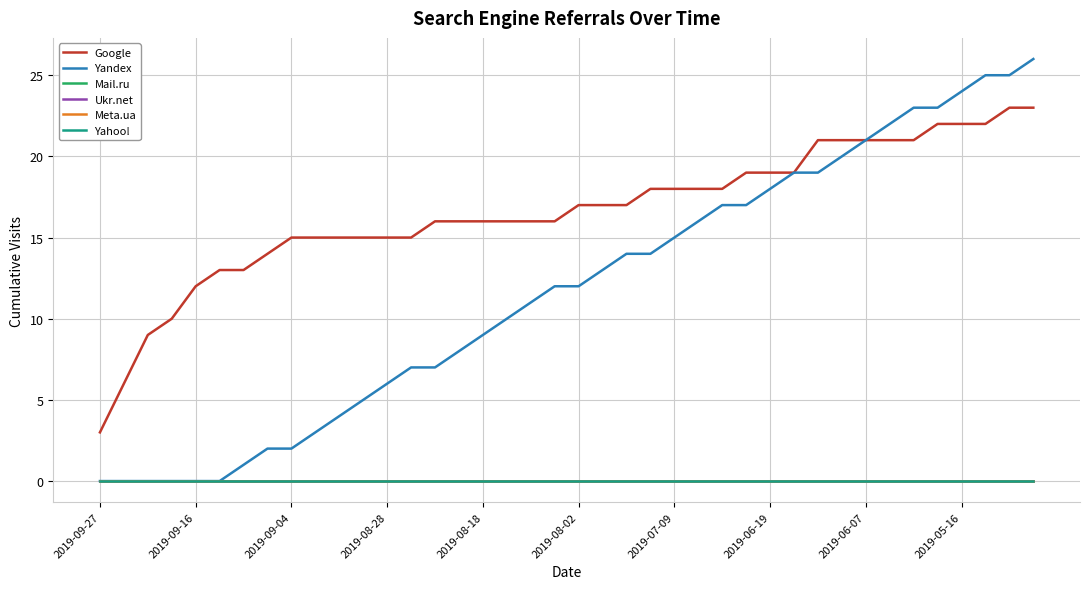

Does the chart display data point markers on the line(s)?

No